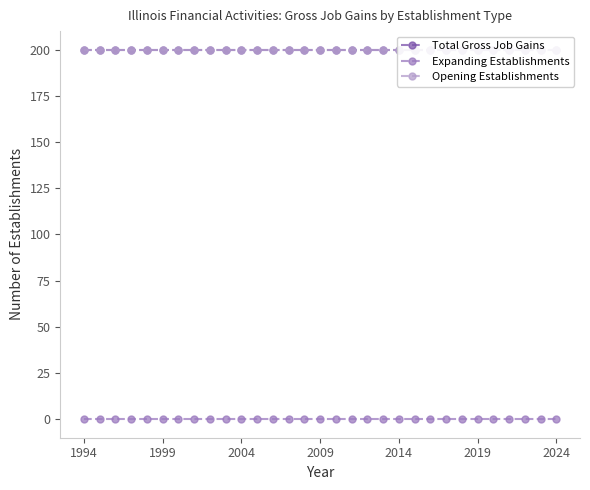

True or false: Opening Establishments and Expanding Establishments intersect in this chart.

False